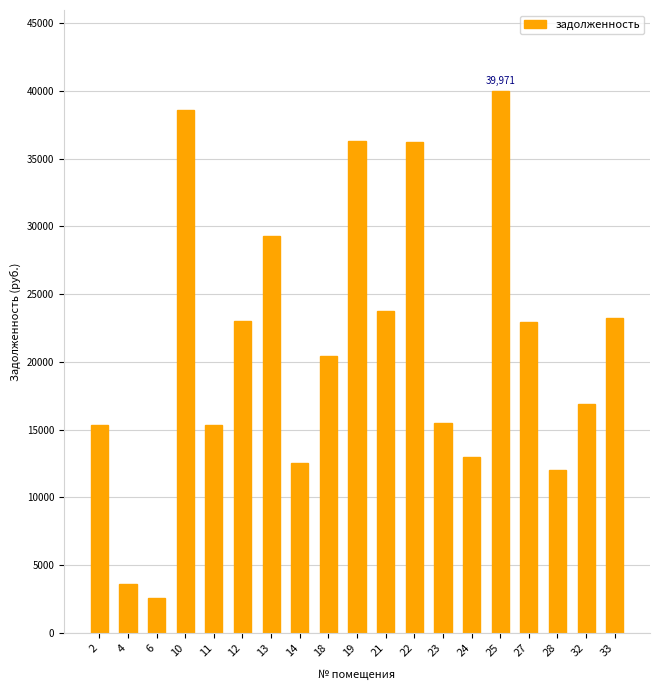

What is the sum of the values at 24 and 12?

36021.3